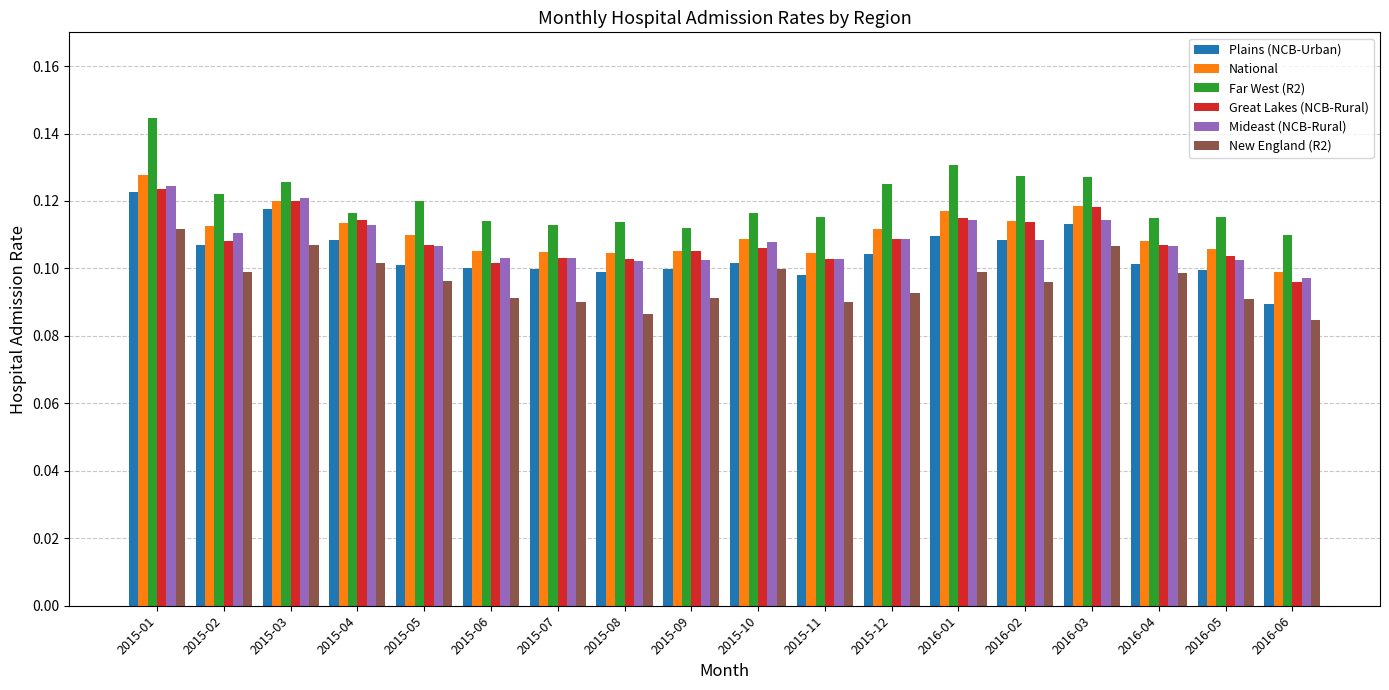

True or false: Mideast (NCB-Rural) has a value of 0.1 at 2015-01.

True